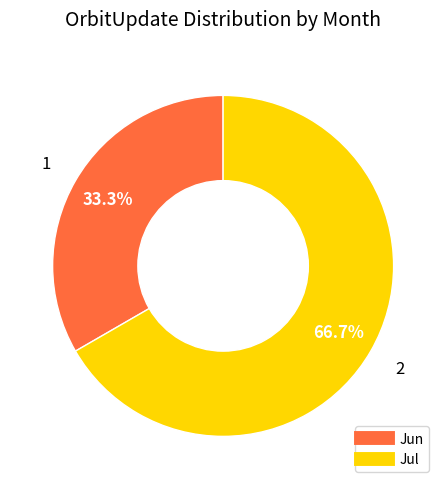

Is there a majority slice in this chart?

Yes